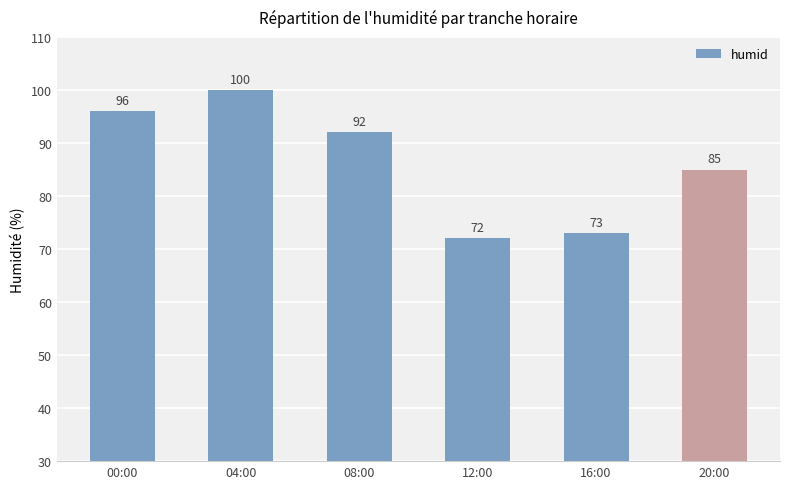

Are the bars grouped side by side (vs. stacked)?

No